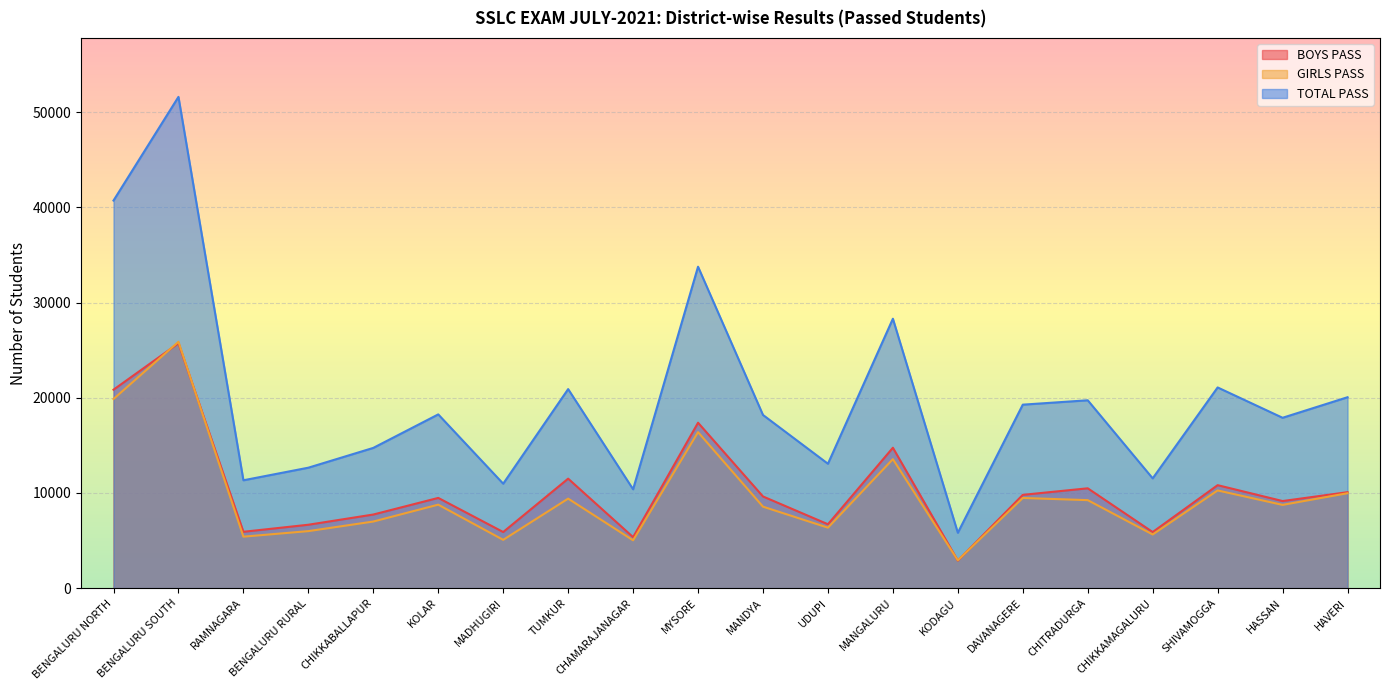

Which category has the lowest value in the BOYS PASS series?

KODAGU